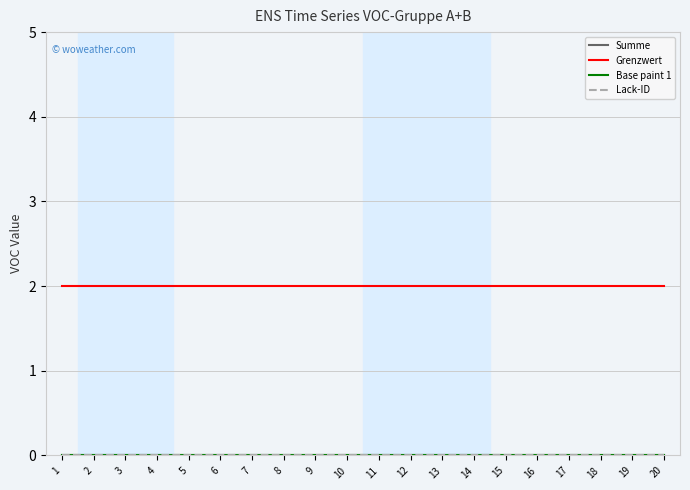

Is this an area chart (filled region under the line)?

No